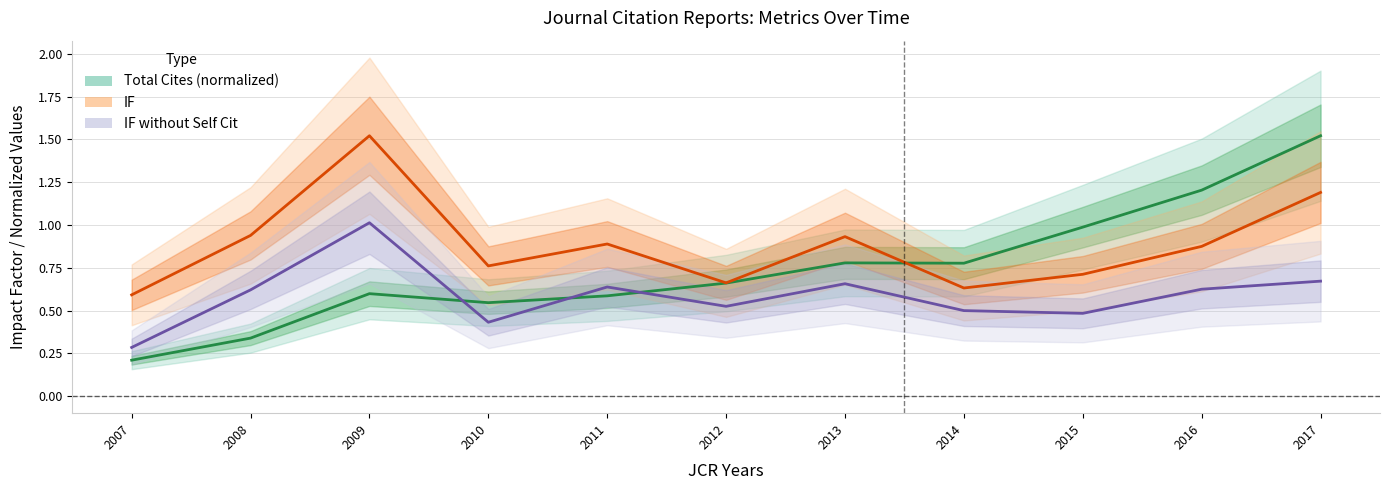

Between 2010 and 2014, which series saw the biggest shift?

Total Cites (normalized)